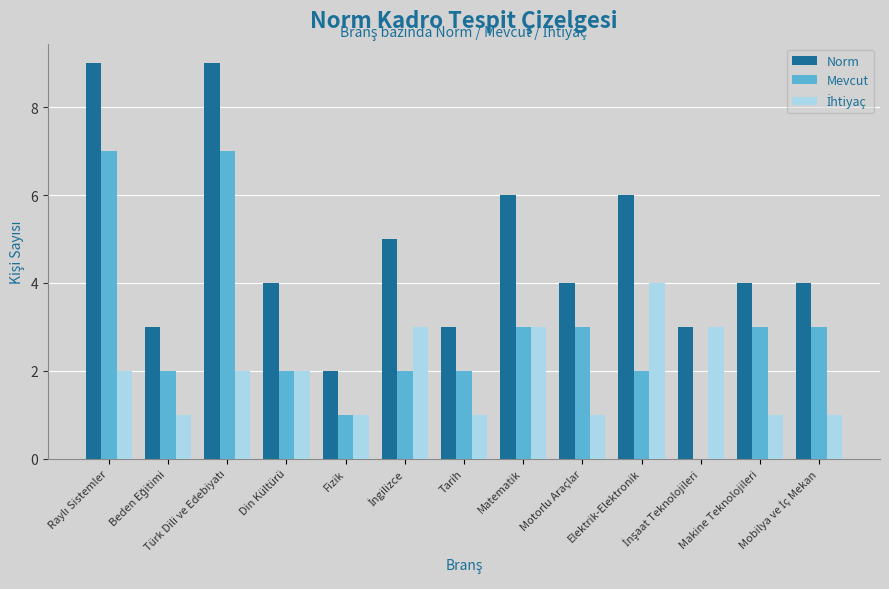

What is the sum of all Mevcut values?

37